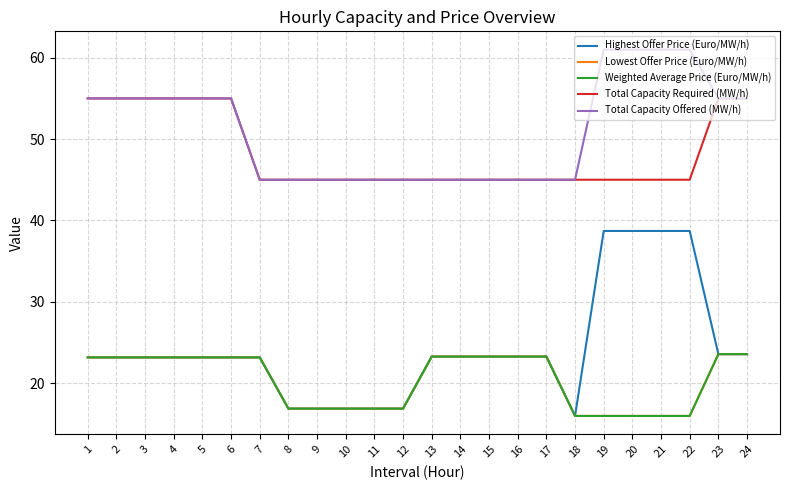

True or false: Weighted Average Price (Euro/MW/h) and Total Capacity Required (MW/h) intersect in this chart.

False